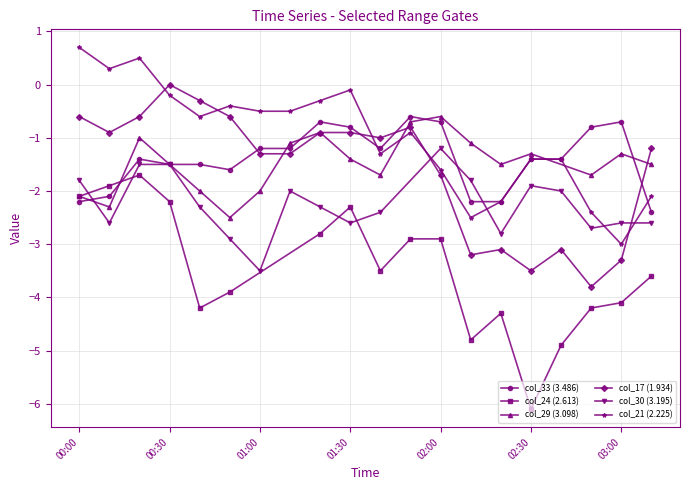

Where is the first local minimum for col_33 (3.486)?

2010/01/19 00:50